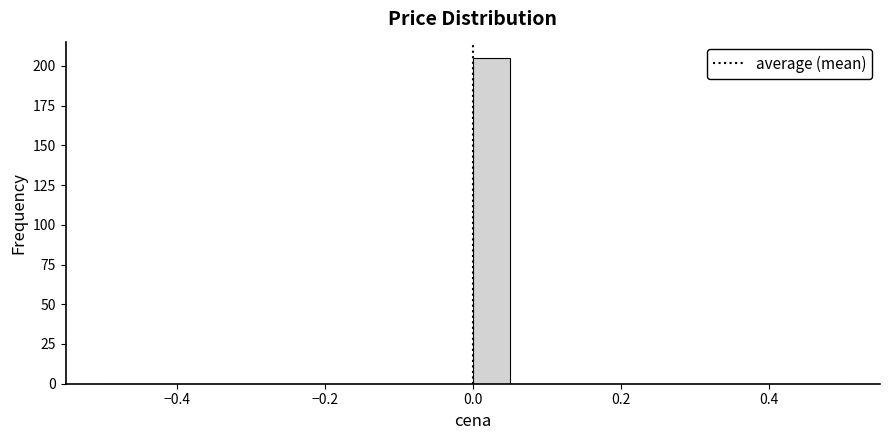

Around what value on the x-axis is the tallest bar? Give the approximate position of its centre, as read against the axis.

0.02